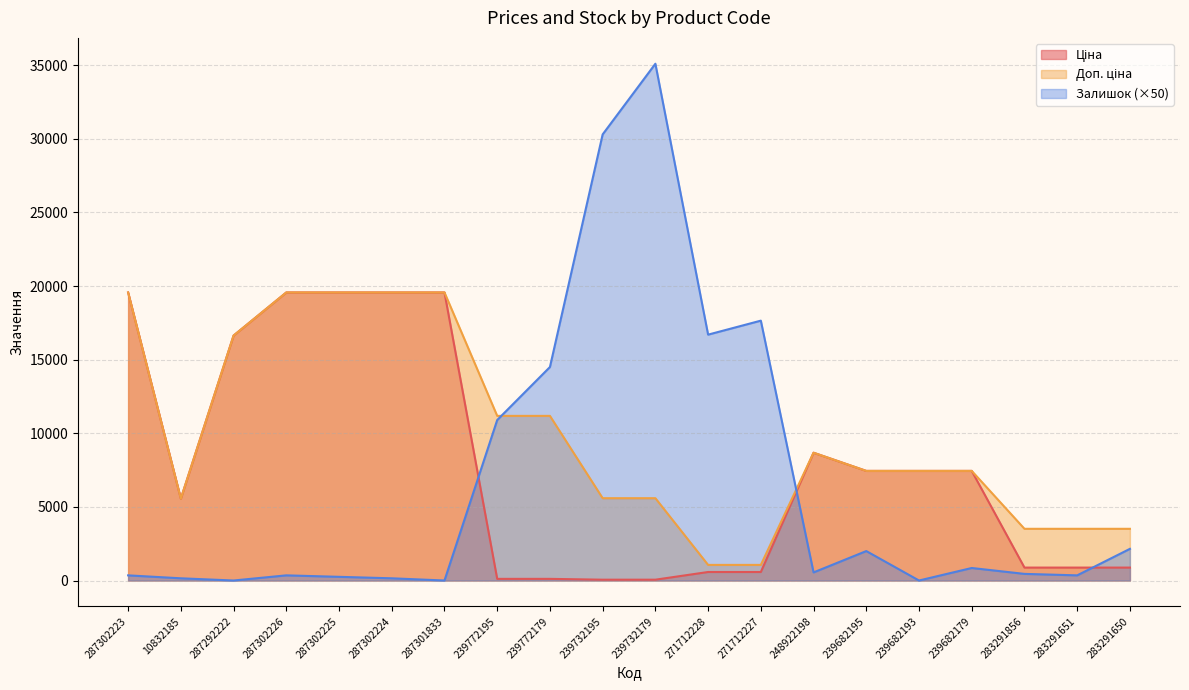

How many intersections are there between Ціна and Залишок?

3